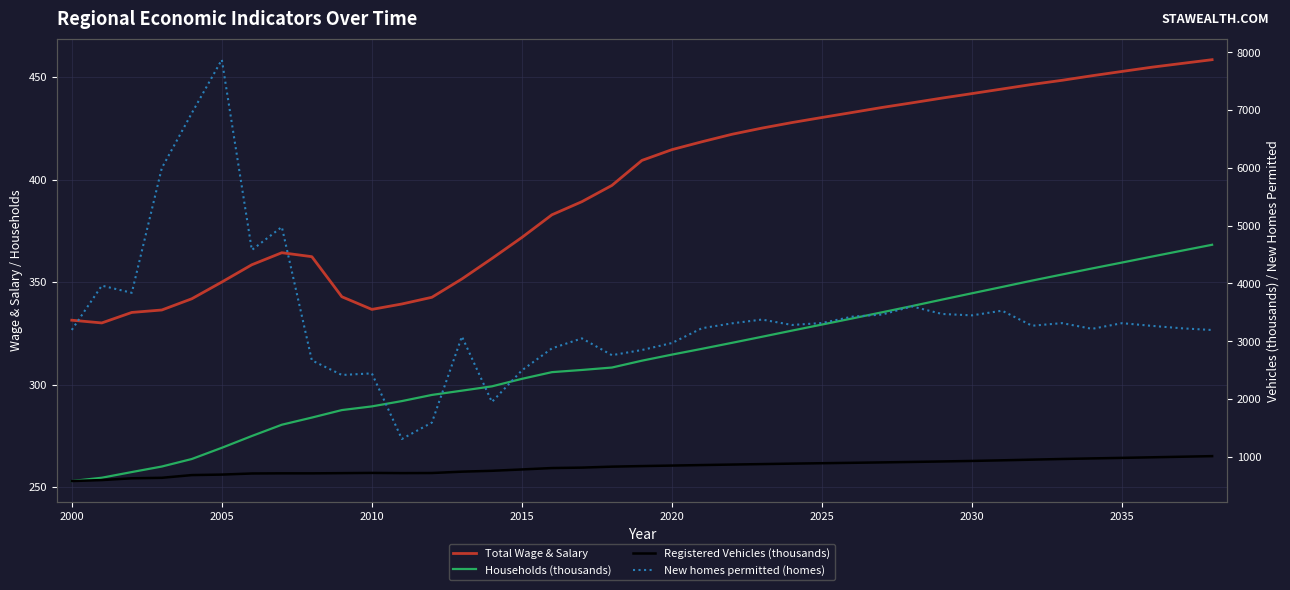

At how many categories does at least one series exceed 255?

39